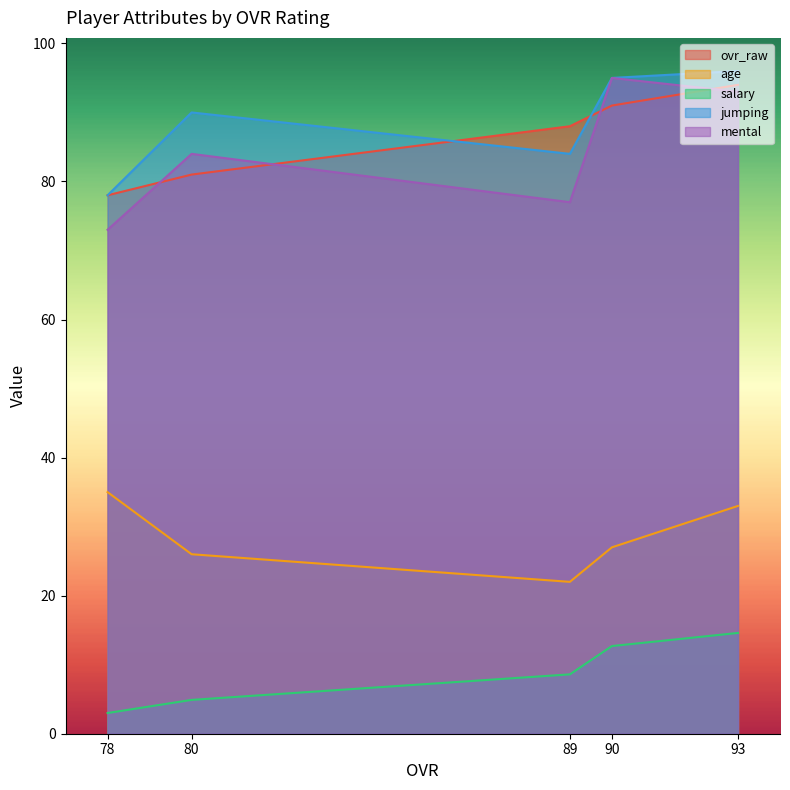

What is the sum of the salary values at 93 and 89?

23.2